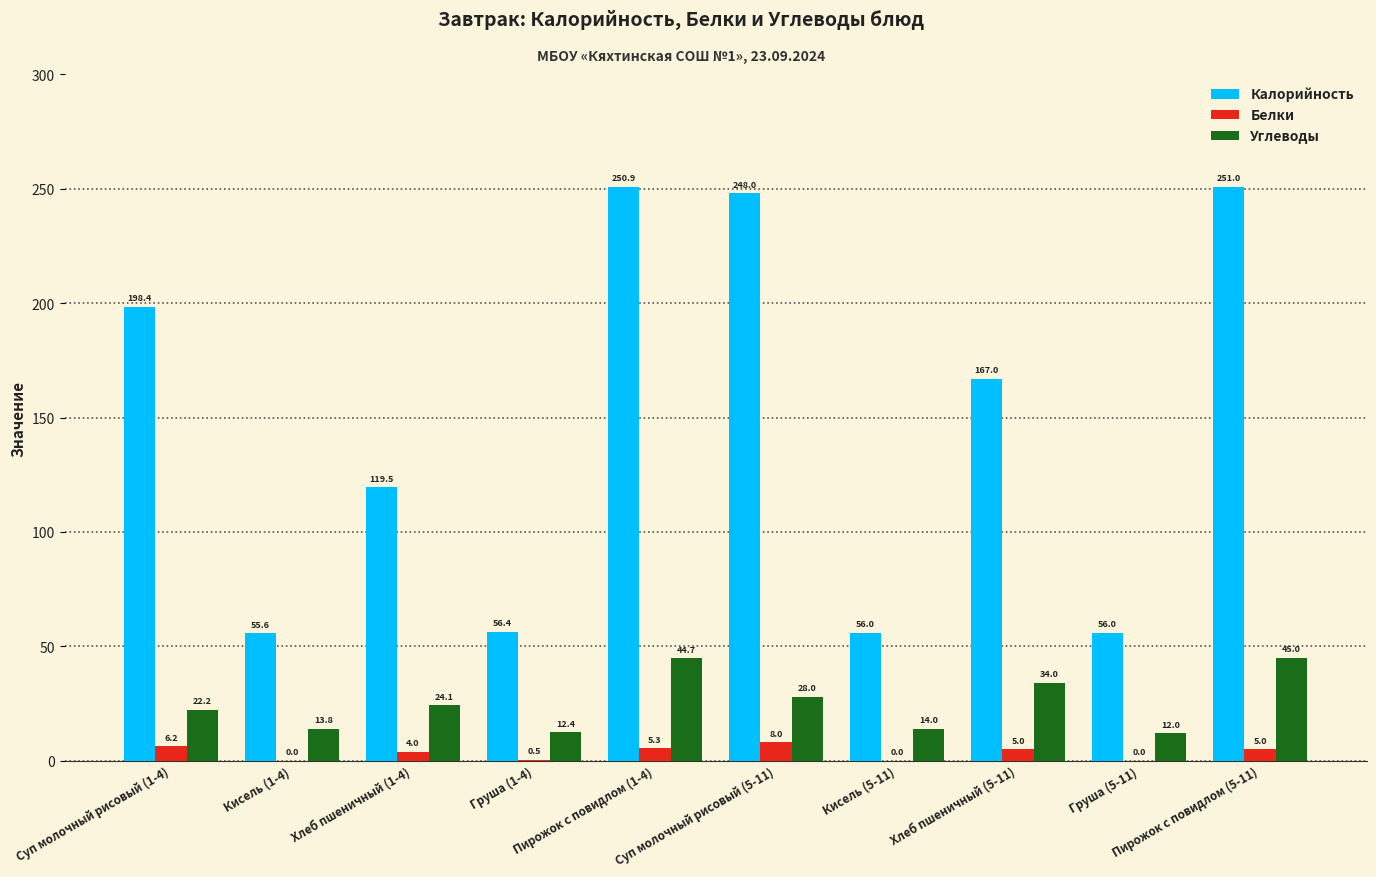

Which series has the largest total across all categories?

Калорийность